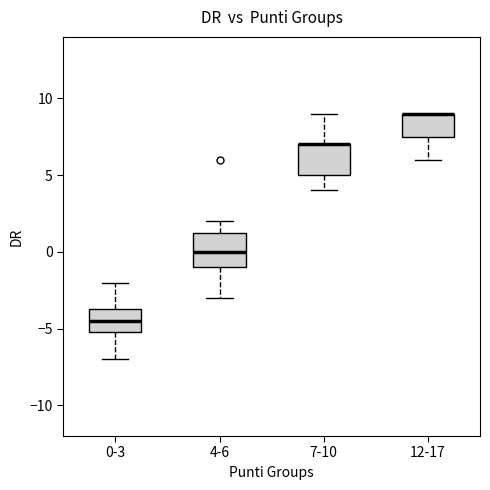

Reading left to right, read every box against the y-axis: the position of its median line, the range the box covers, and the ends of its whiskers. The values are not printed on the chart, so give them approximately, as read against the axis.

0-3: median -4.5, box -5.0 to -3.5, whiskers -7.0 to -2.0
4-6: median 0.0, box -1.0 to 1.5, whiskers -3.0 to 2.0
7-10: median 7.0 (drawn on the box's upper edge), box 5.0 to 7.0, whiskers 4.0 to 9.0
12-17: median 9.0 (drawn on the box's upper edge), box 7.5 to 9.0, whiskers 6.0 to 9.0